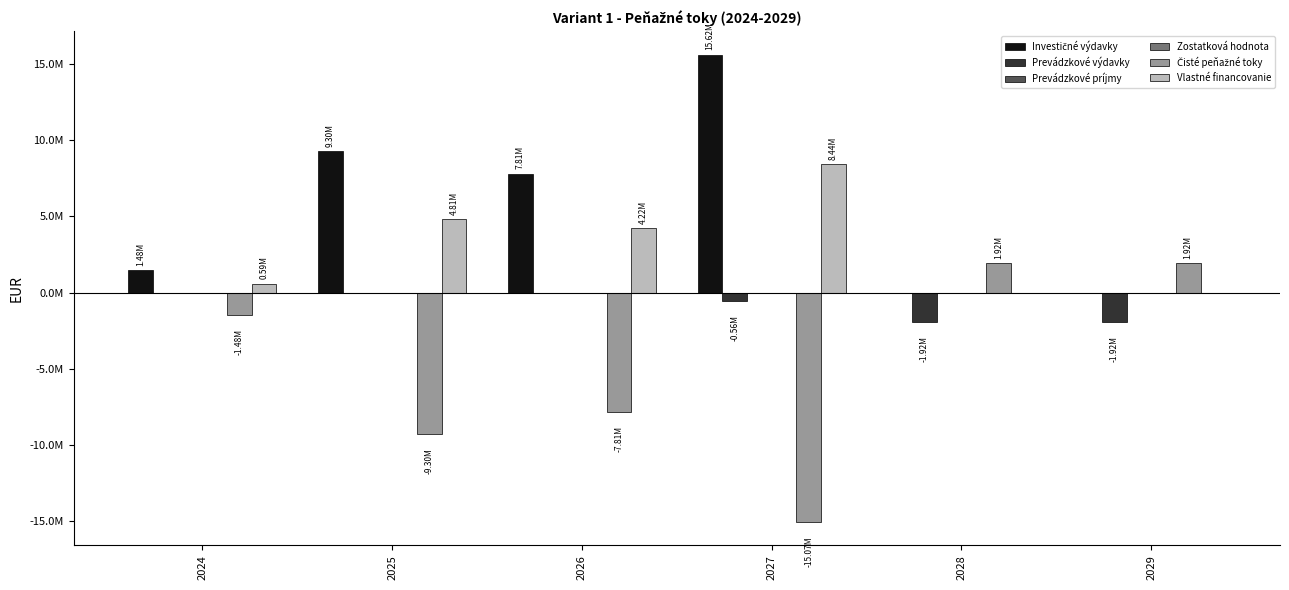

What is the spread (max minus min) of values at 2029?

3837532.9